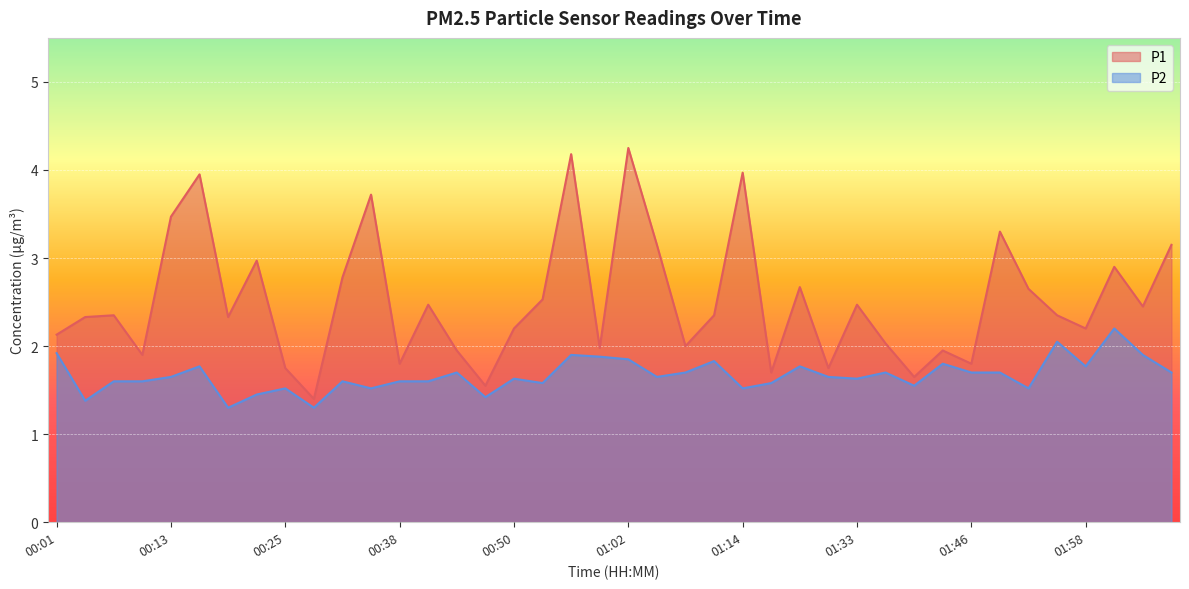

Where is the first local maximum for P1?

00:07